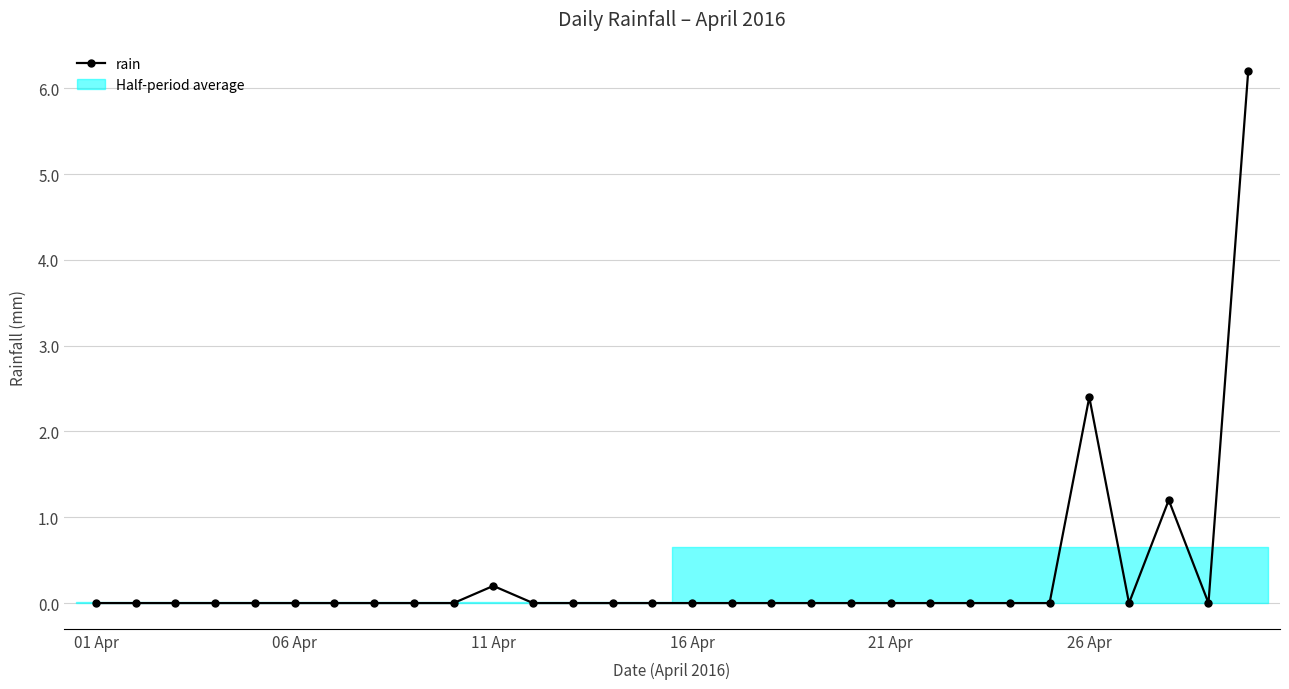

What is the maximum value shown in the chart?

6.2